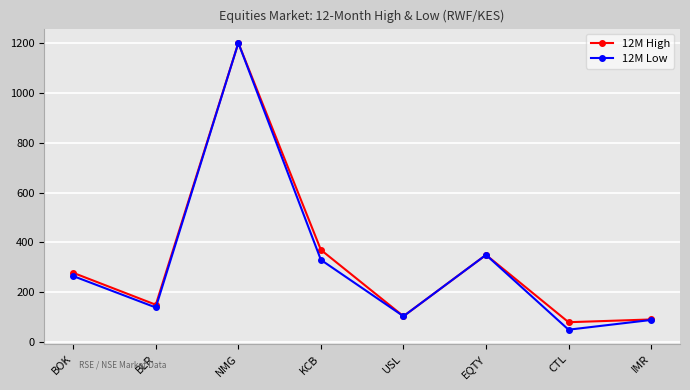

The value of 12M High at KCB is 370. True or false?

True